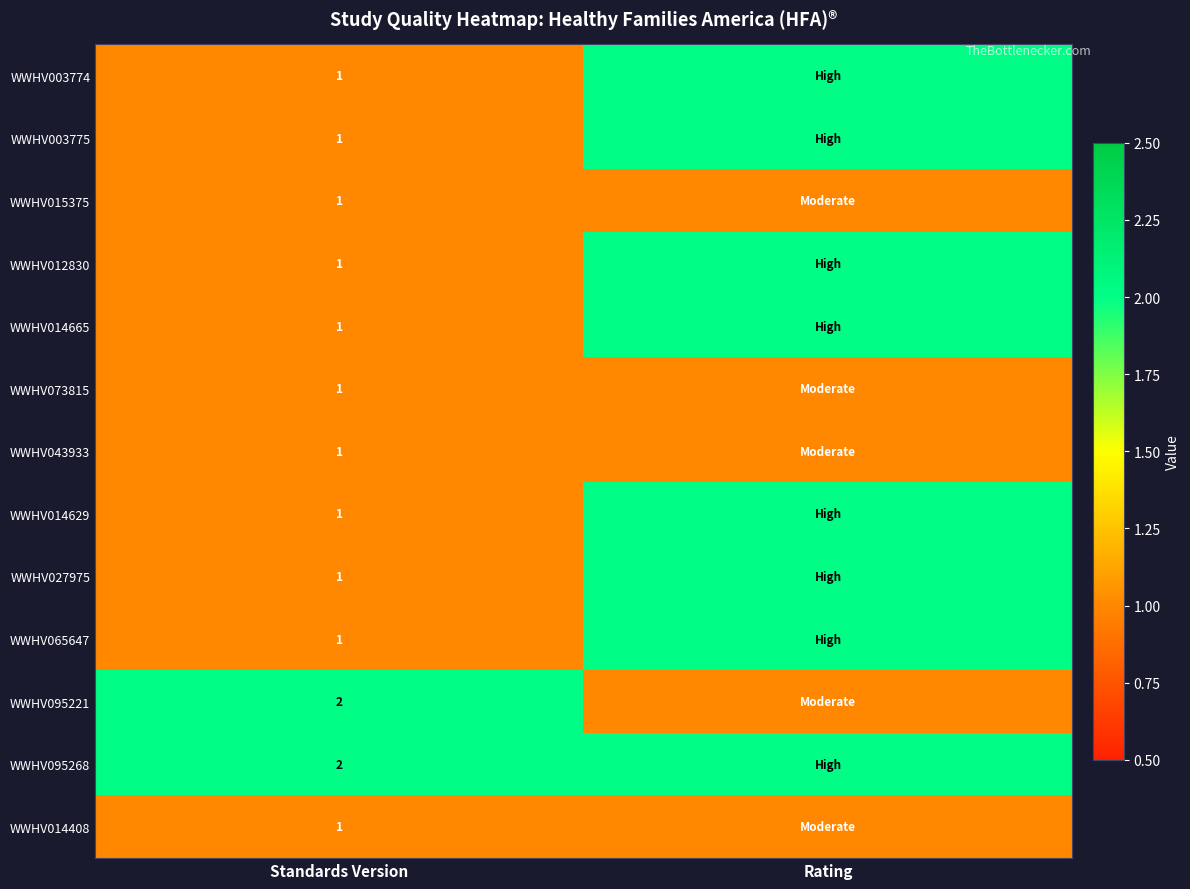

True or false: WWHV015375 has a value of 0 at Standards Version.

False